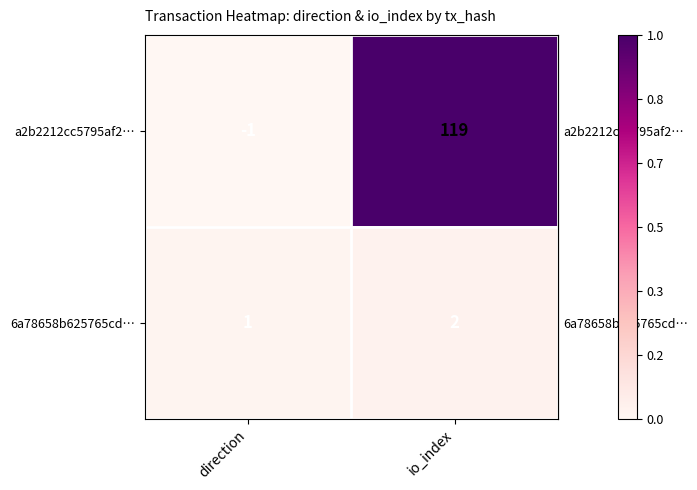

Where is 6a78658b625765cd… nearest to the value 1?

direction